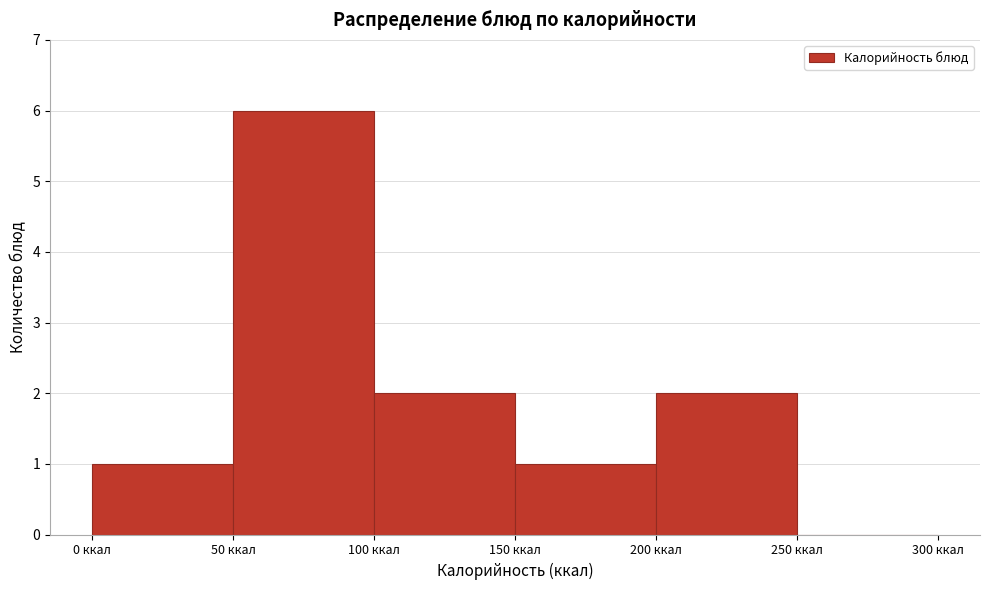

Over which range of the x-axis is the bar tallest?

50 to 100